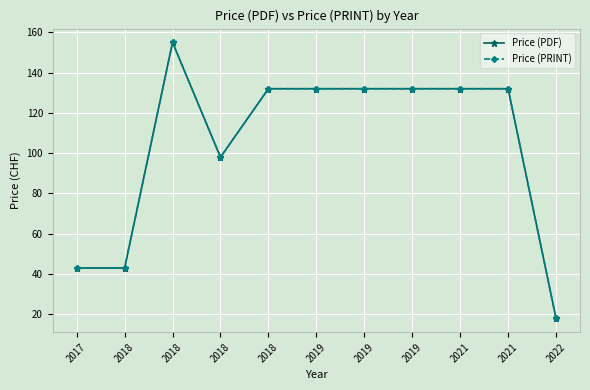

Is this an area chart (filled region under the line)?

No